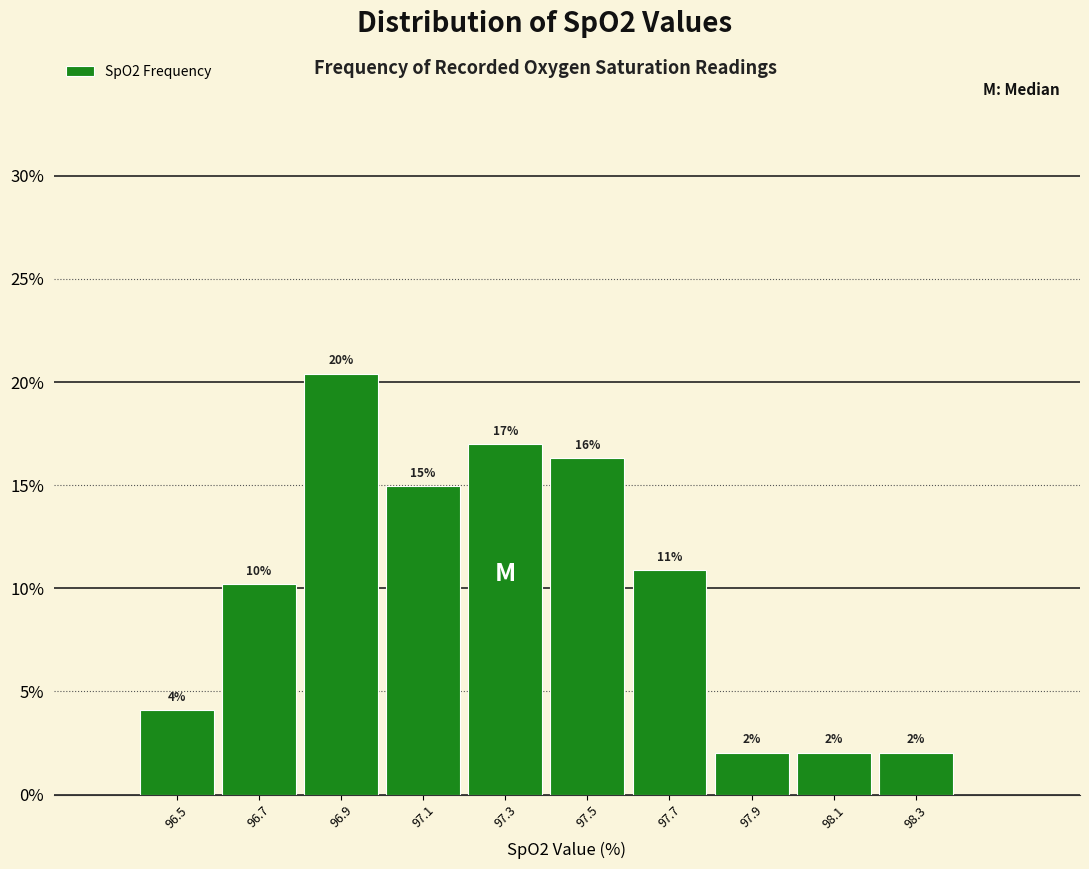

Over which range of the x-axis is the bar tallest?

96.8 to 97.0